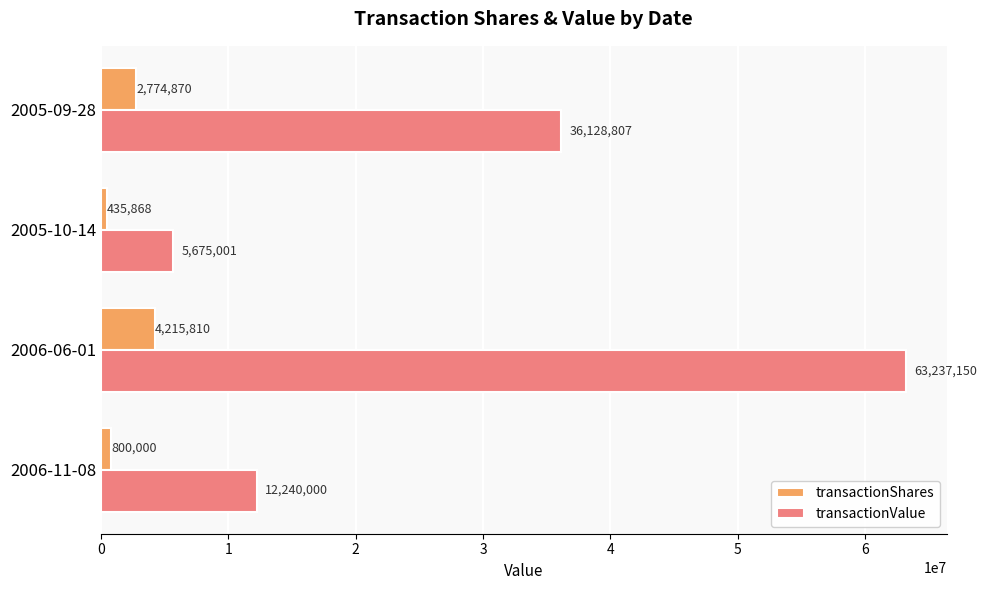

What is the maximum value for transactionValue?

63237150